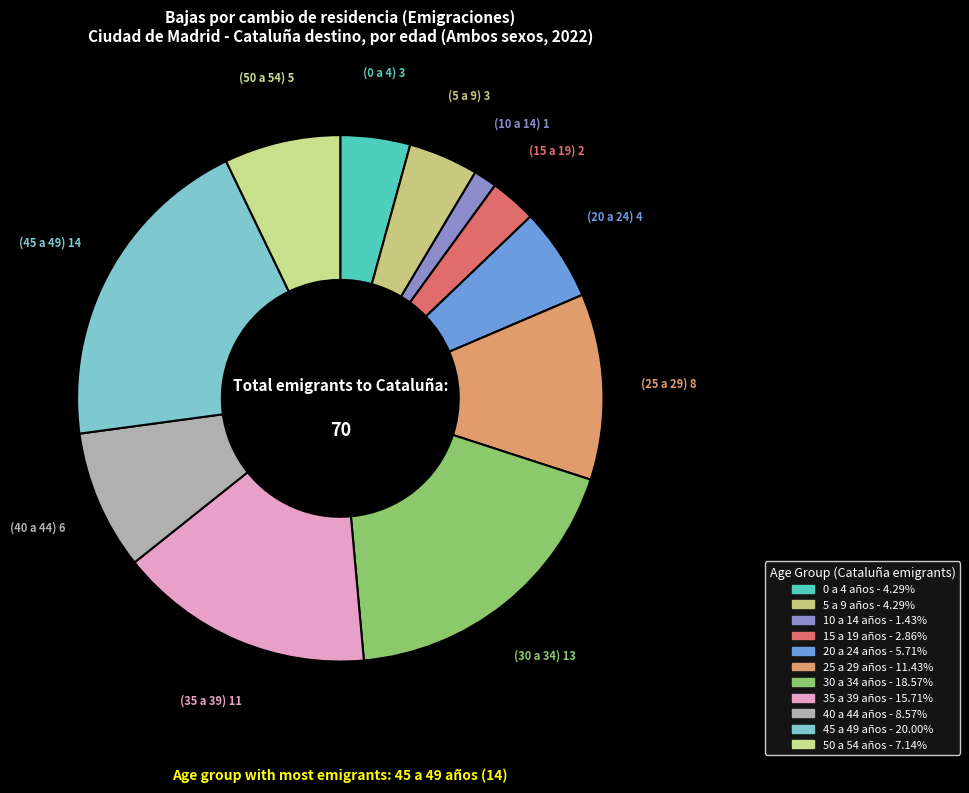

What portion of the pie excludes 25 a 29?

88.6%